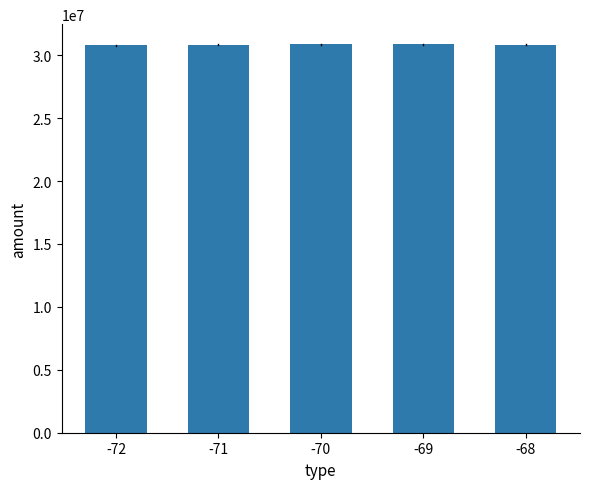

What is the ratio of the value at -71 to the value at -69?

1.0